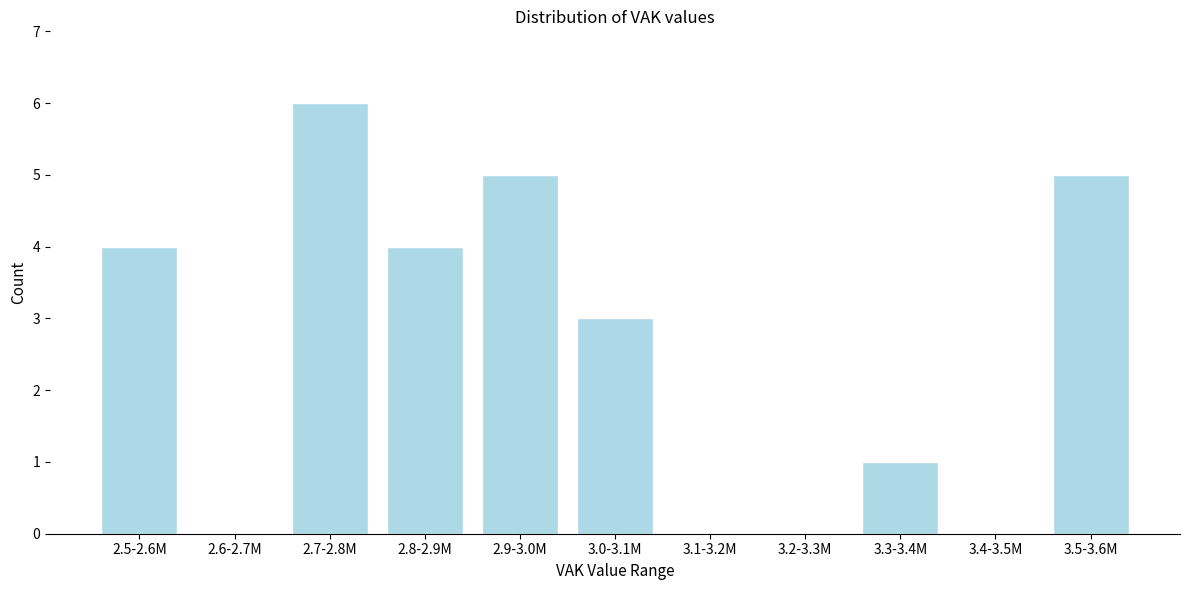

Reading left to right, what are all the values shown in this chart?

2.5-2.6M=4	2.6-2.7M=0	2.7-2.8M=6	2.8-2.9M=4	2.9-3.0M=5	3.0-3.1M=3	3.1-3.2M=0	3.2-3.3M=0	3.3-3.4M=1	3.4-3.5M=0	3.5-3.6M=5